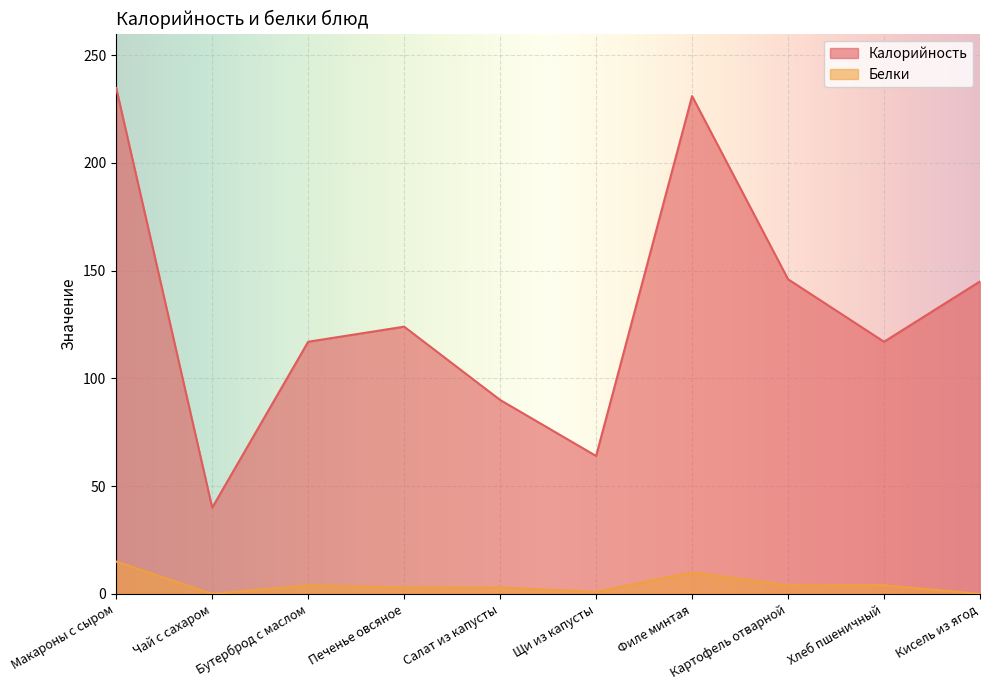

What is the difference between the Белки values at Бутерброд с маслом and Щи из капусты?

3.0